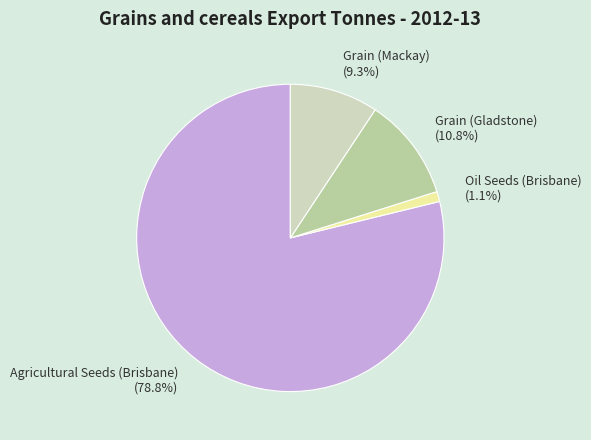

Does any single category account for the majority?

Yes